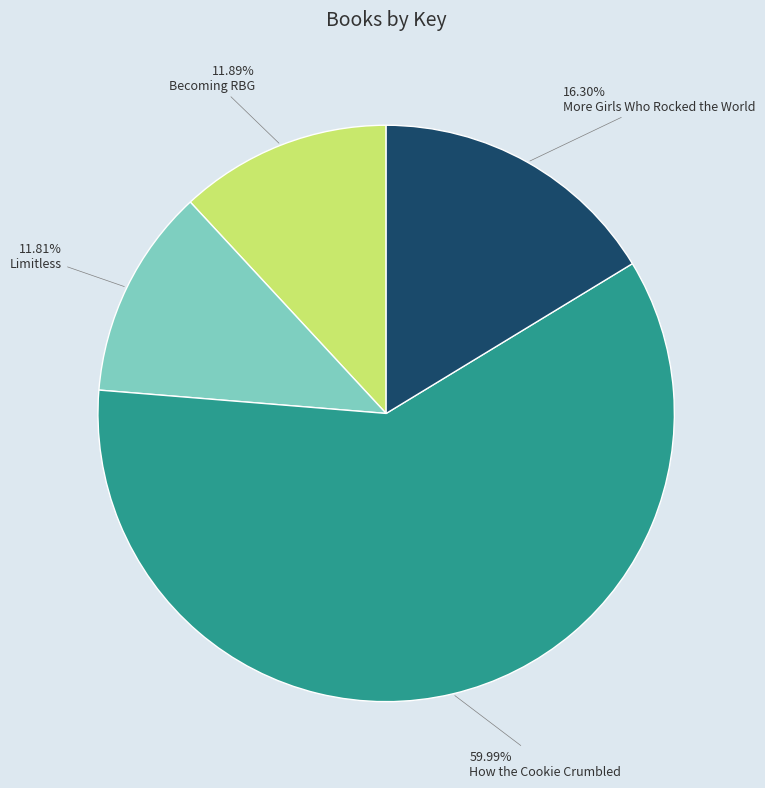

Combined, do Becoming RBG and Limitless account for over 50%?

No